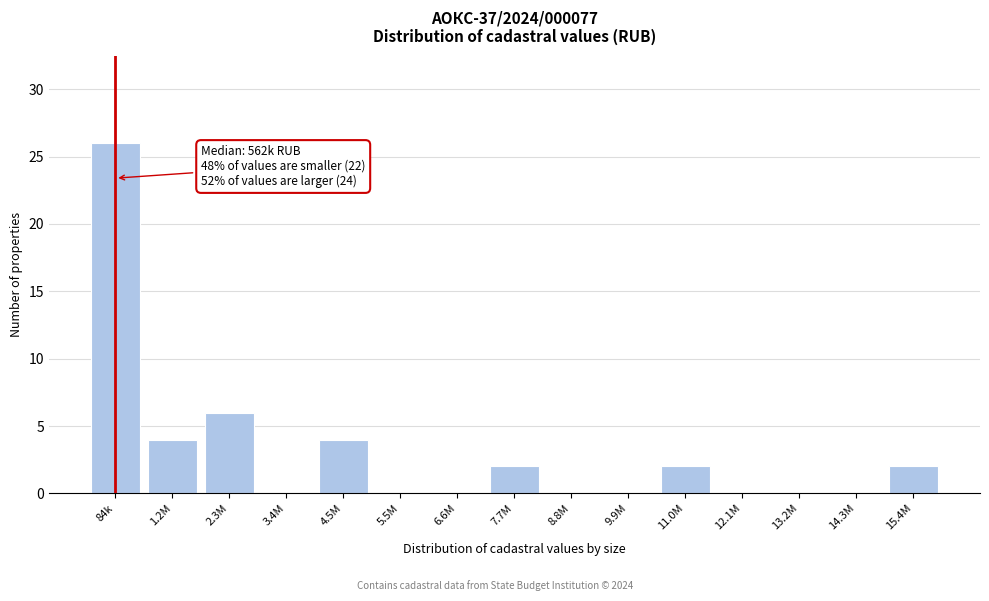

Reading left to right, transcribe all the data shown in this chart.

84k=26	1.2M=4	2.3M=6	3.4M=0	4.5M=4	5.5M=0	6.6M=0	7.7M=2	8.8M=0	9.9M=0	11.0M=2	12.1M=0	13.2M=0	14.3M=0	15.4M=2